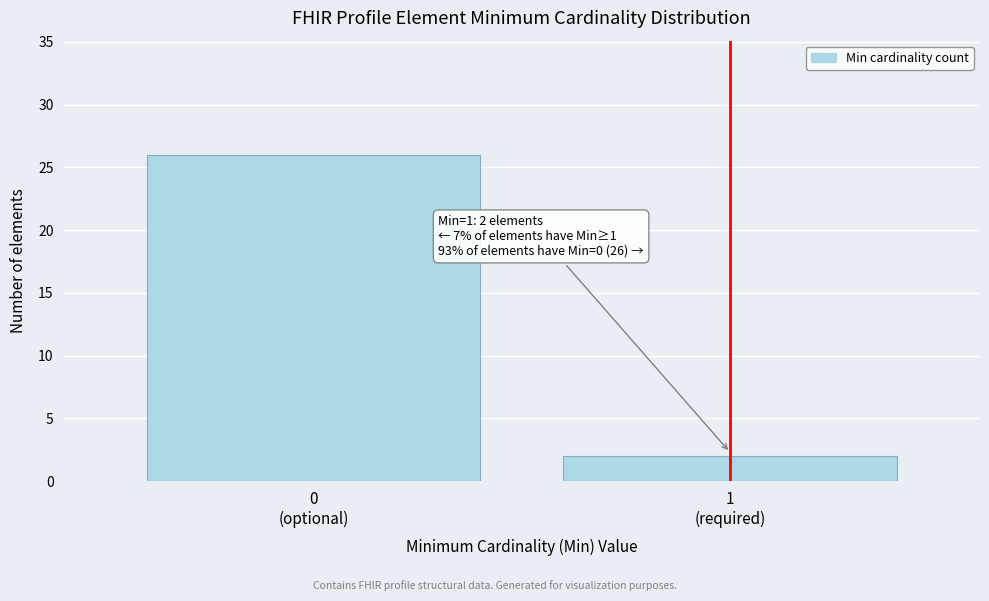

Reading left to right, what are all the values shown in this chart?

26	2